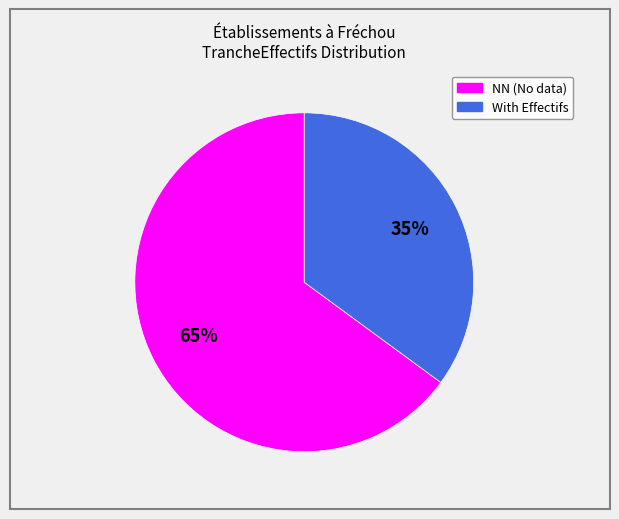

Does any single category account for the majority?

Yes